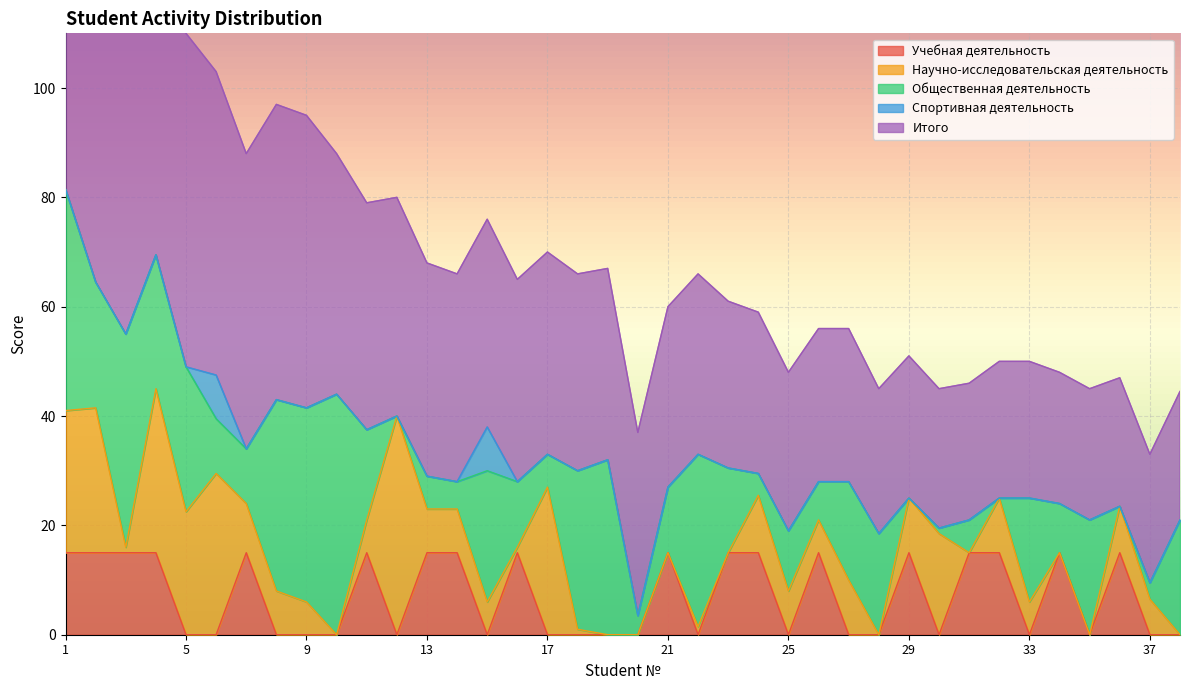

What is the average value of the Учебная деятельность series?

7